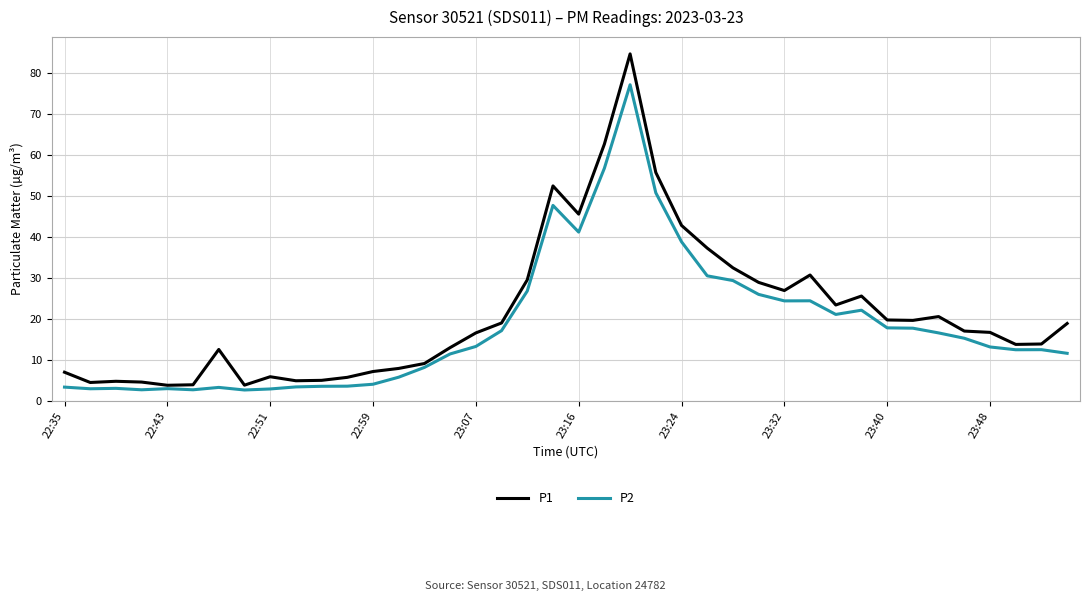

What is the minimum value for P1?

3.9